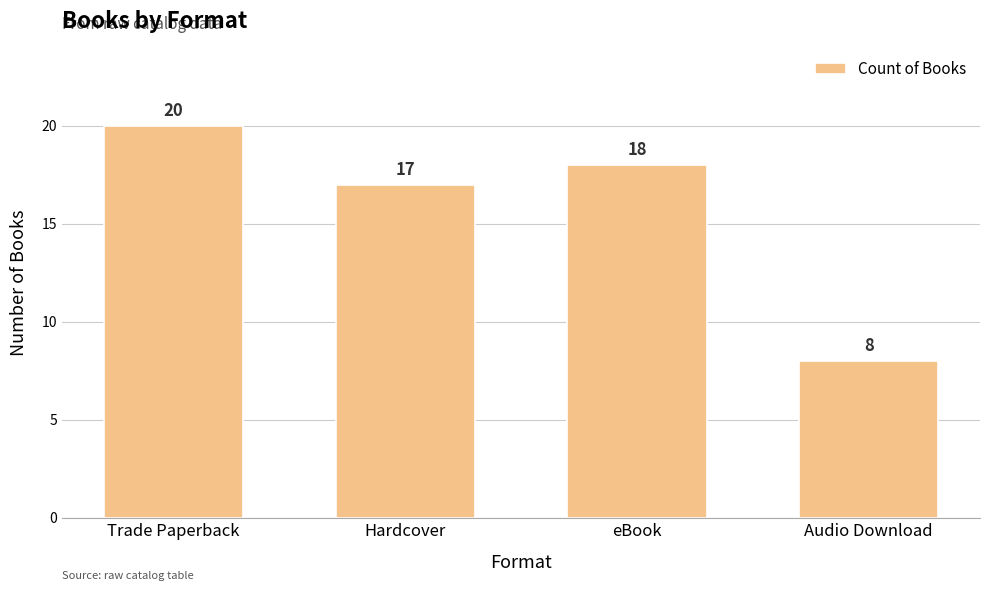

The value at eBook is 18. True or false?

True